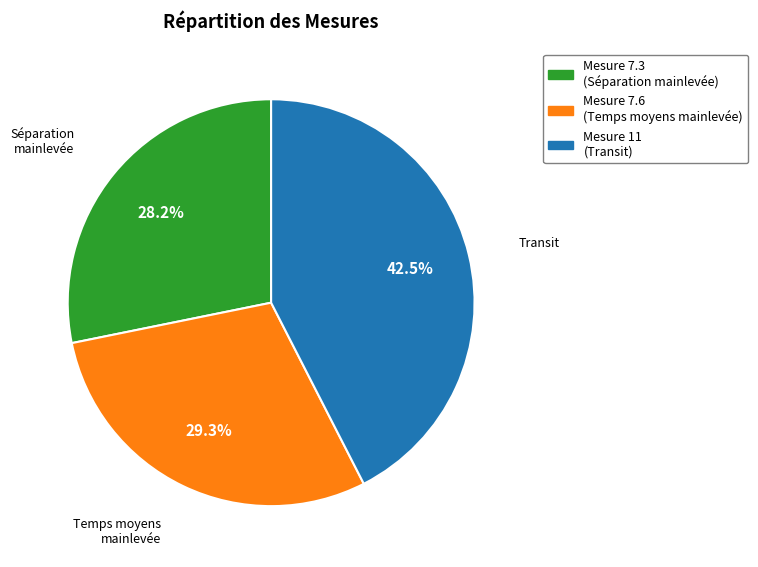

Does any single category account for the majority?

No